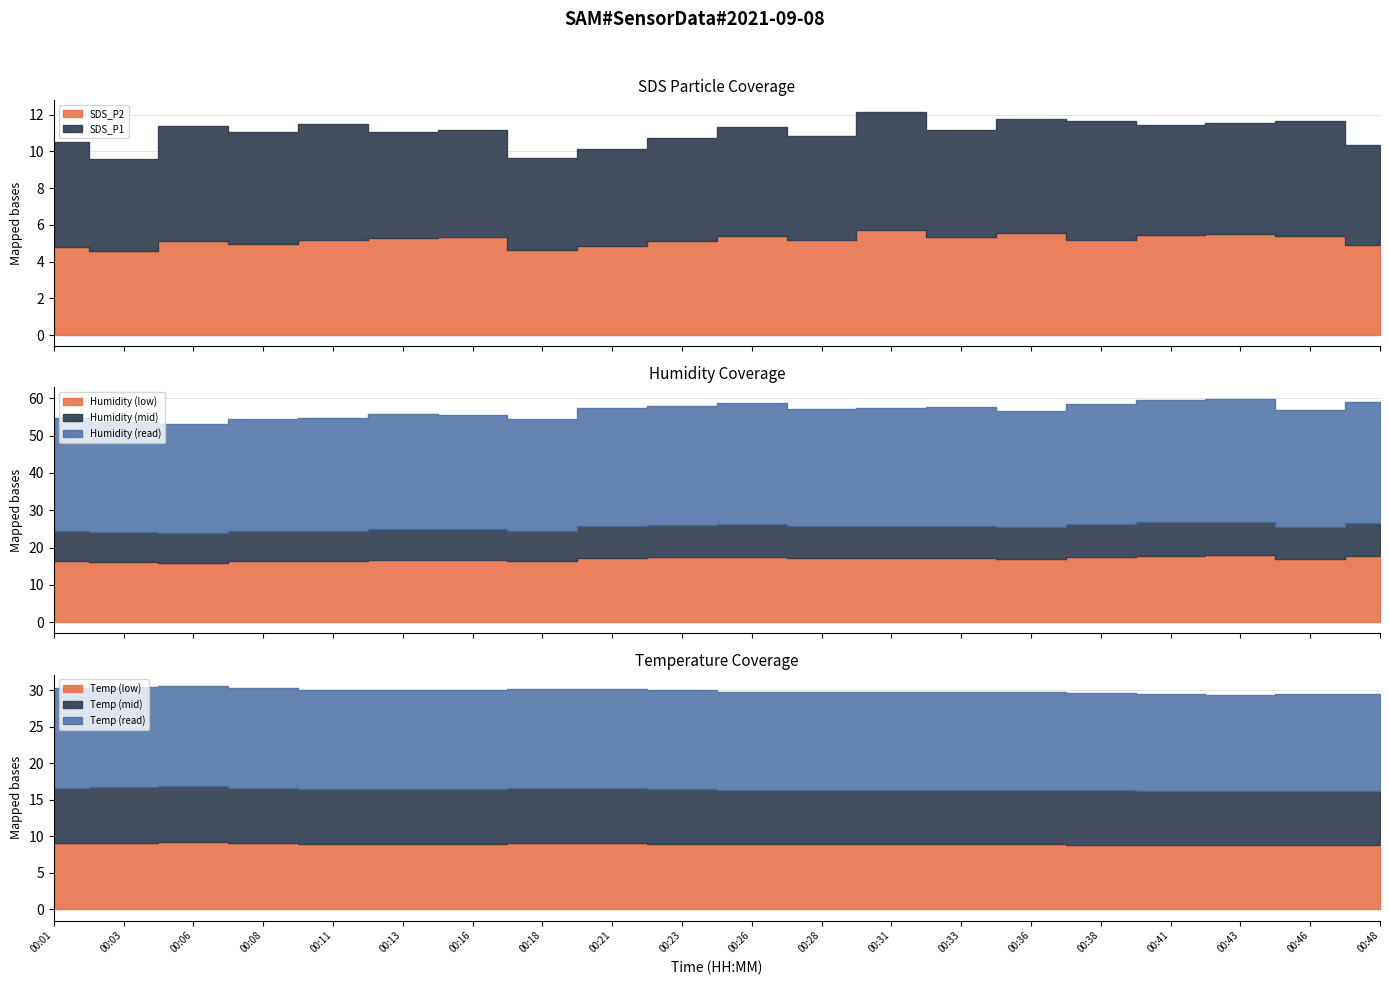

Reading left to right, what are all the values shown in this chart?

Temp: 00:01=30.3	00:03=30.4	00:06=30.6	00:08=30.3	00:11=30.0	00:13=30.0	00:16=30.0	00:18=30.1	00:21=30.1	00:23=30.0	00:26=29.8	00:28=29.8	00:31=29.8	00:33=29.8	00:36=29.8	00:38=29.6	00:41=29.5	00:43=29.4	00:46=29.5	00:48=29.5
Humidity: 00:01=54.6	00:03=53.7	00:06=53.1	00:08=54.5	00:11=54.6	00:13=55.8	00:16=55.6	00:18=54.4	00:21=57.5	00:23=58.0	00:26=58.7	00:28=57.2	00:31=57.5	00:33=57.6	00:36=56.6	00:38=58.6	00:41=59.6	00:43=59.9	00:46=56.9	00:48=59.0
SDS_P1: 00:01=5.7	00:03=5.0	00:06=6.2	00:08=6.1	00:11=6.3	00:13=5.8	00:16=5.8	00:18=5.0	00:21=5.3	00:23=5.6	00:26=6.0	00:28=5.7	00:31=6.5	00:33=5.8	00:36=6.2	00:38=6.5	00:41=6.0	00:43=6.0	00:46=6.3	00:48=5.4
SDS_P2: 00:01=4.8	00:03=4.6	00:06=5.1	00:08=5.0	00:11=5.2	00:13=5.3	00:16=5.3	00:18=4.6	00:21=4.9	00:23=5.1	00:26=5.4	00:28=5.2	00:31=5.7	00:33=5.3	00:36=5.6	00:38=5.2	00:41=5.5	00:43=5.5	00:46=5.4	00:48=4.9